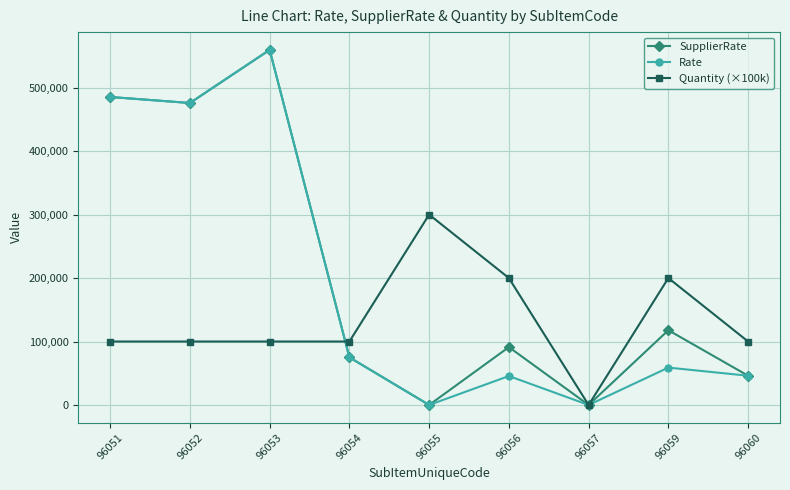

True or false: Rate has more than 0 points higher than both neighbors.

True